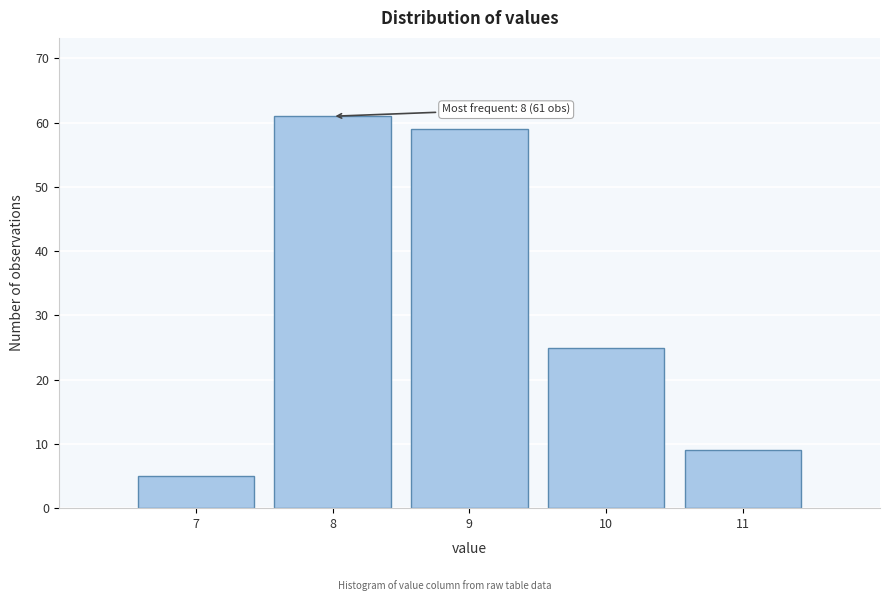

Which range on the x-axis has the tallest bar?

7.5 to 8.5